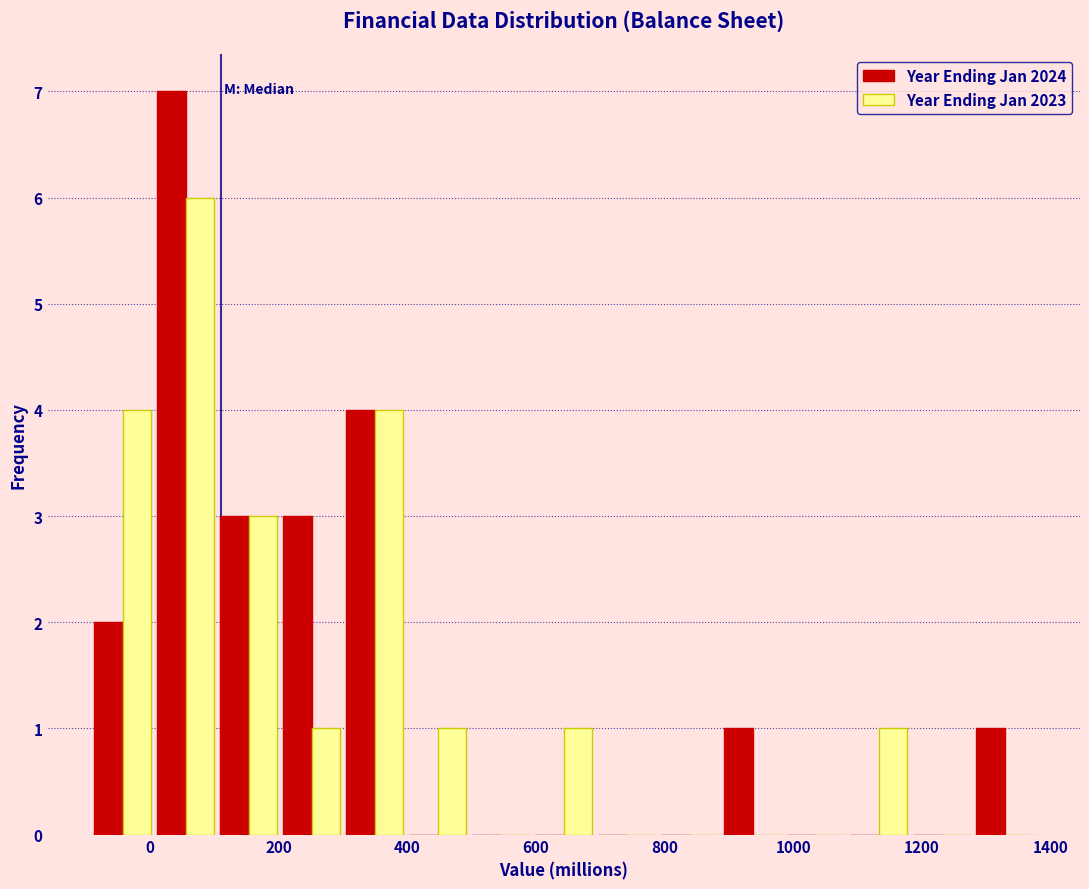

What is the height of the Year Ending Jan 2024 bar covering 0 to 100 on the x-axis? Neither the bar edges nor the heights are printed on the chart, so give them approximately, as read against the axes.

7